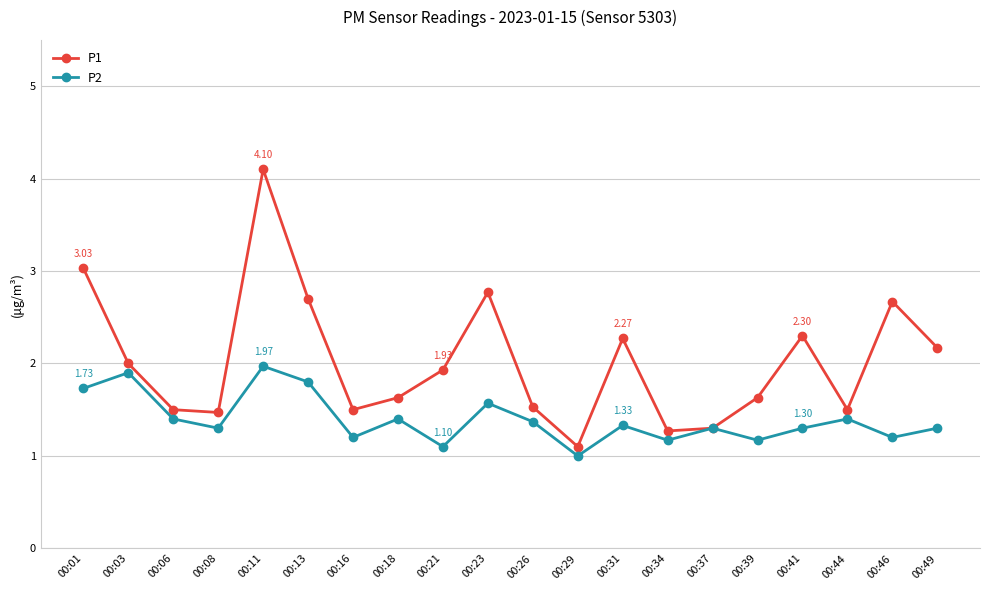

Rank the series by their maximum value, from highest to lowest.

P1, P2